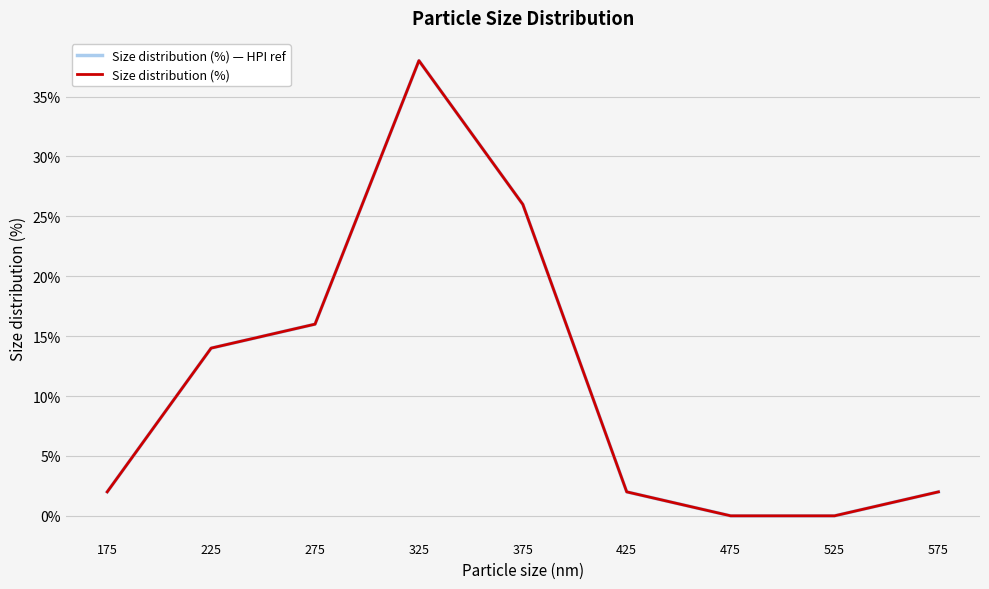

True or false: Size distribution (%) has more than 0 interior local peaks.

True